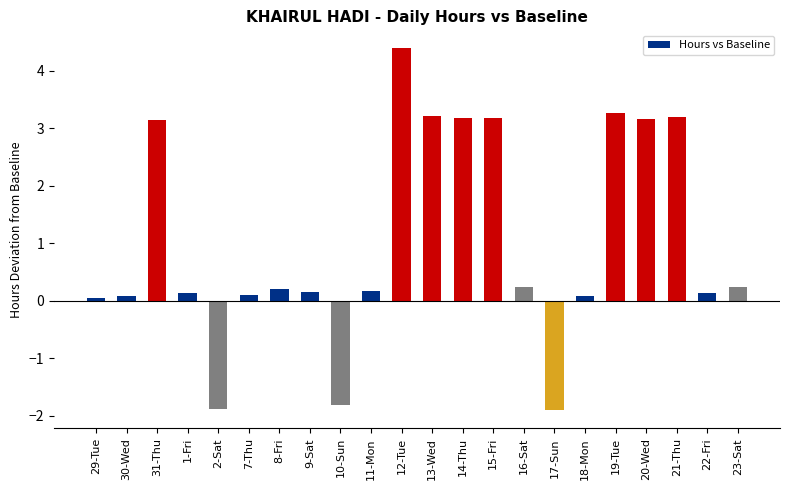

What is the difference between the maximum and minimum values?

6.3